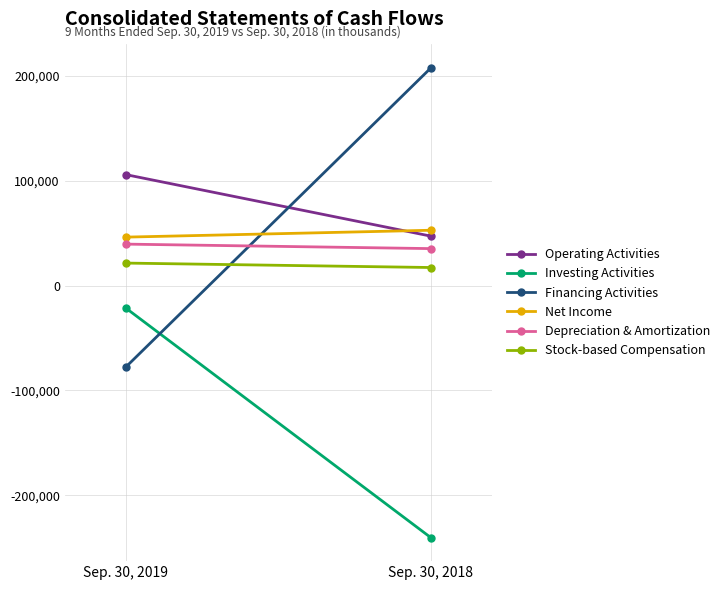

What is the value of the Investing Activities point at the 2nd from the left?

-240409